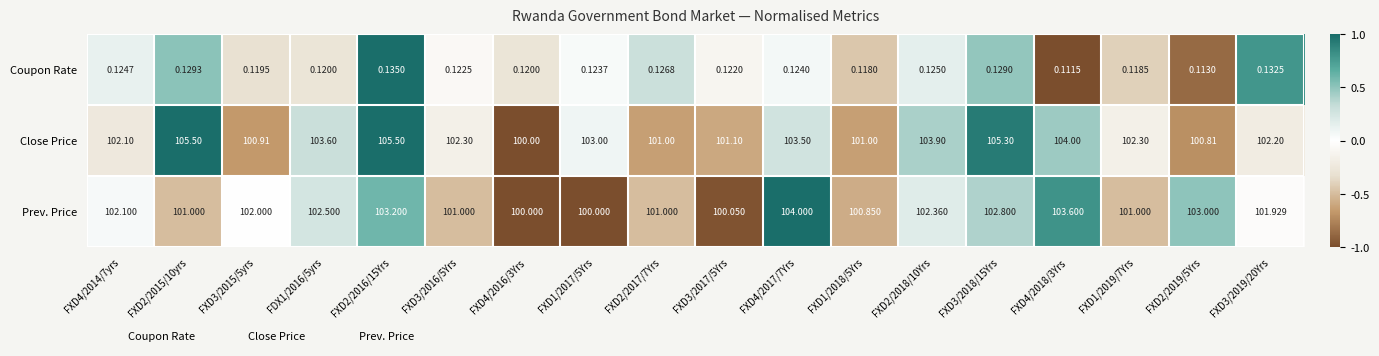

Rank the series by their maximum value, from lowest to highest.

Coupon Rate, Prev. Price, Close Price